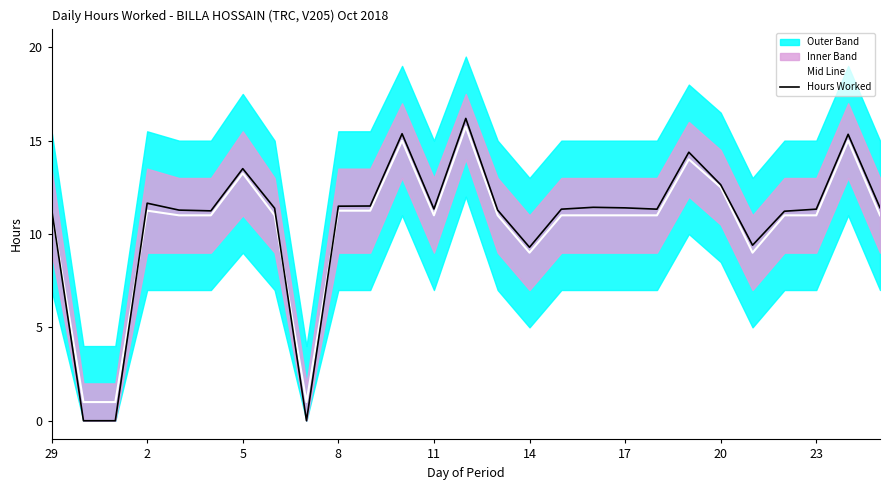

True or false: Hours Worked has a value of 3.8 at 20.

False